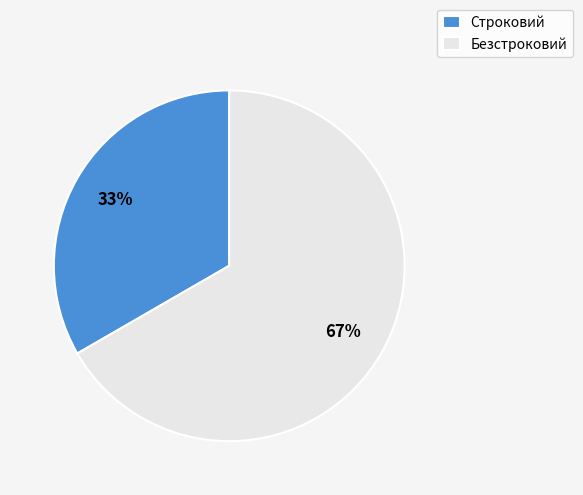

To the nearest percent, what percentage of the pie is Строковий?

33%